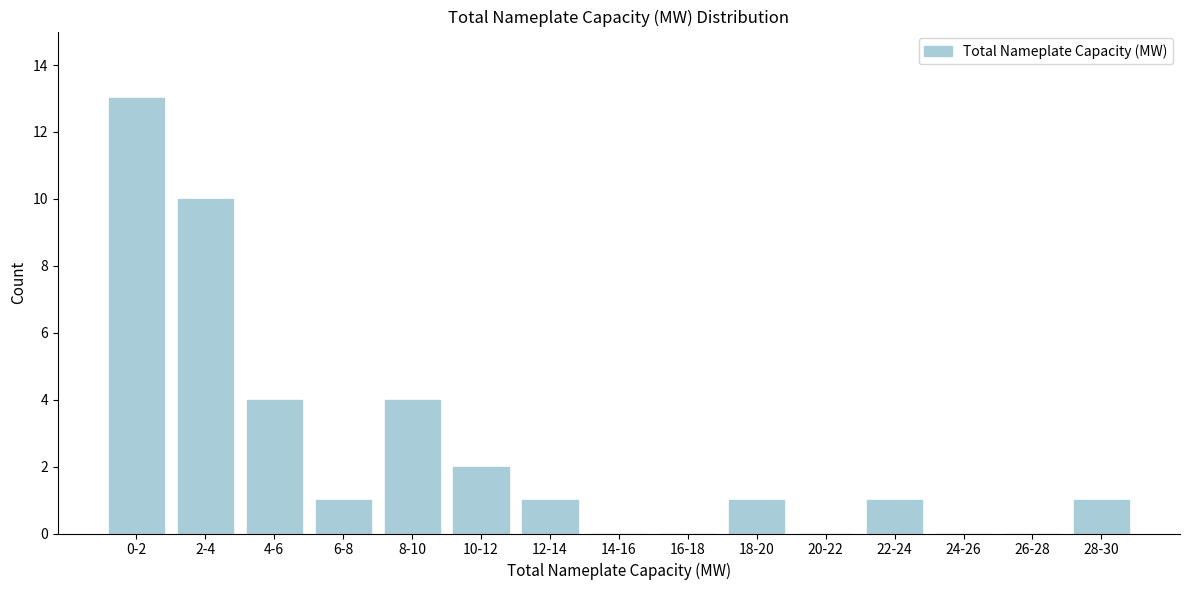

Reading left to right, transcribe all the data shown in this chart.

0-2=13	2-4=10	4-6=4	6-8=1	8-10=4	10-12=2	12-14=1	14-16=0	16-18=0	18-20=1	20-22=0	22-24=1	24-26=0	26-28=0	28-30=1